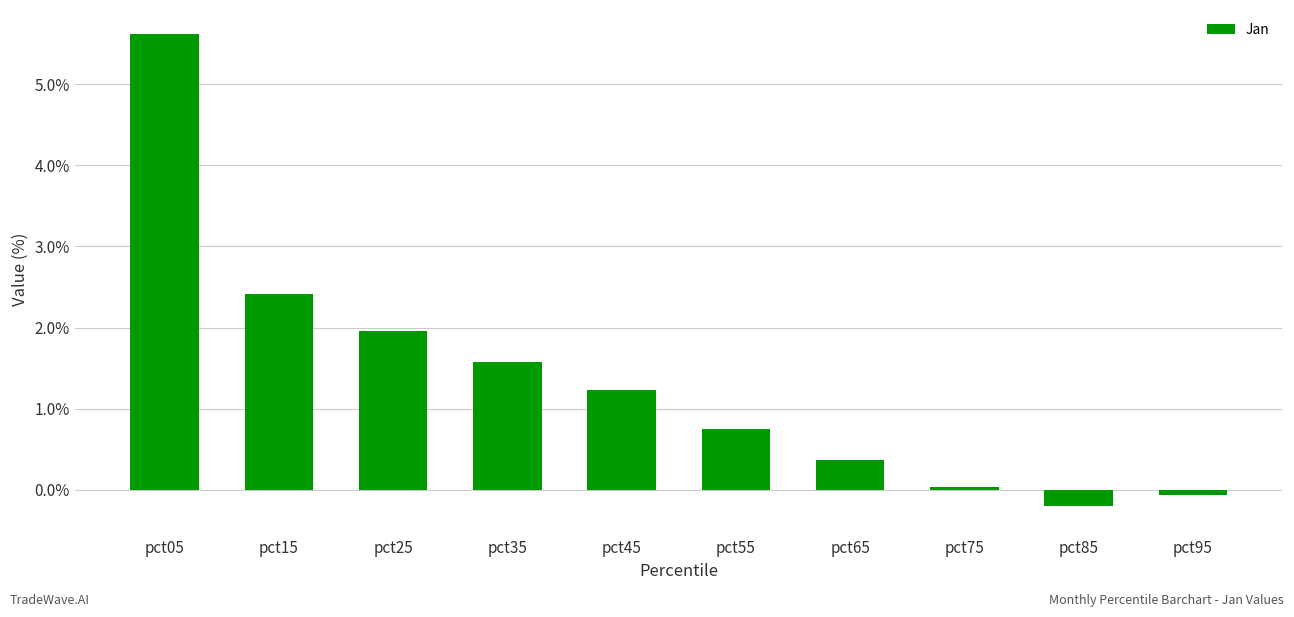

Approximately how many times larger is the value at pct55 compared to pct45?

0.6